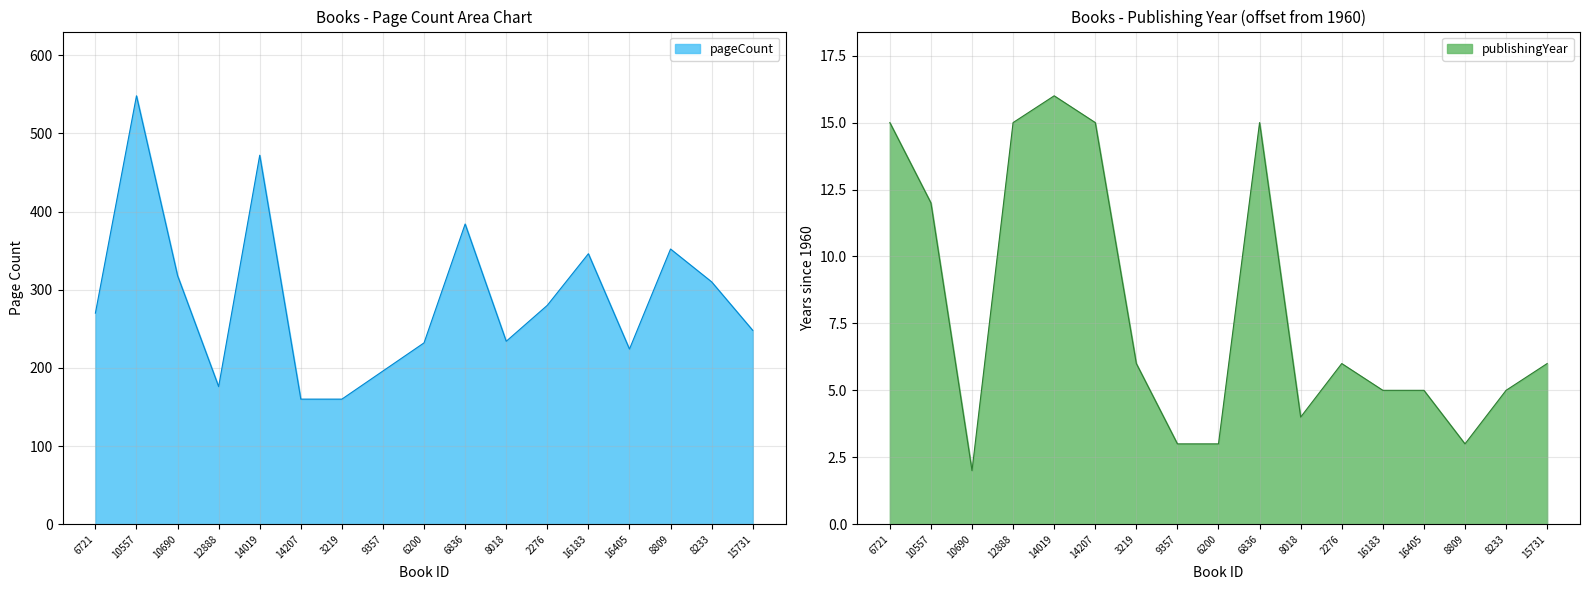

At which category is the sum across all series the highest?

10557